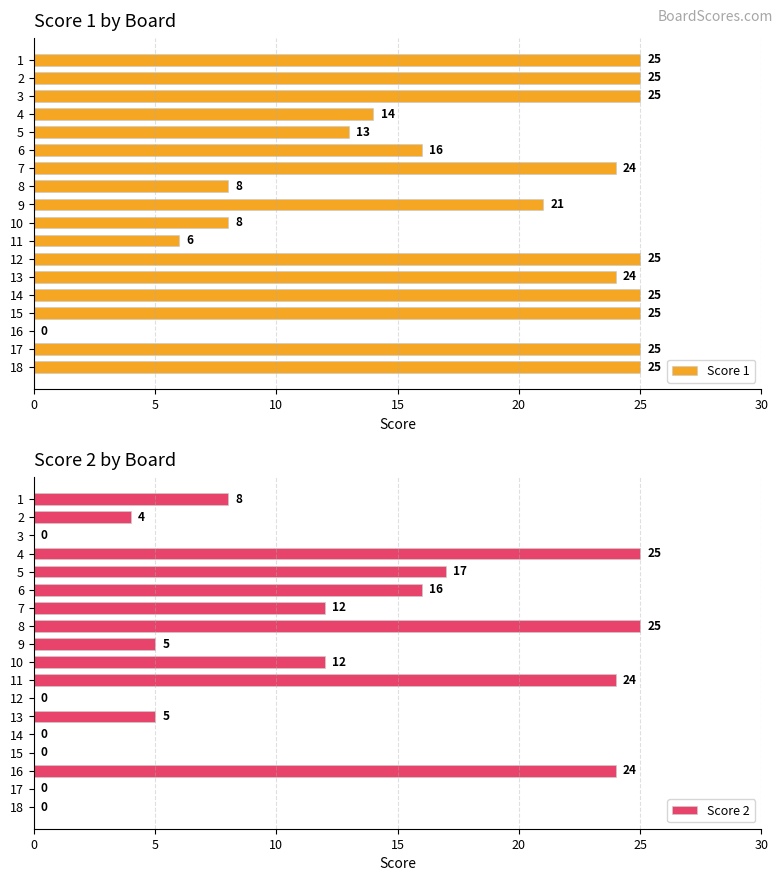

Read the Score 1 value at 5, to the nearest 10.

10